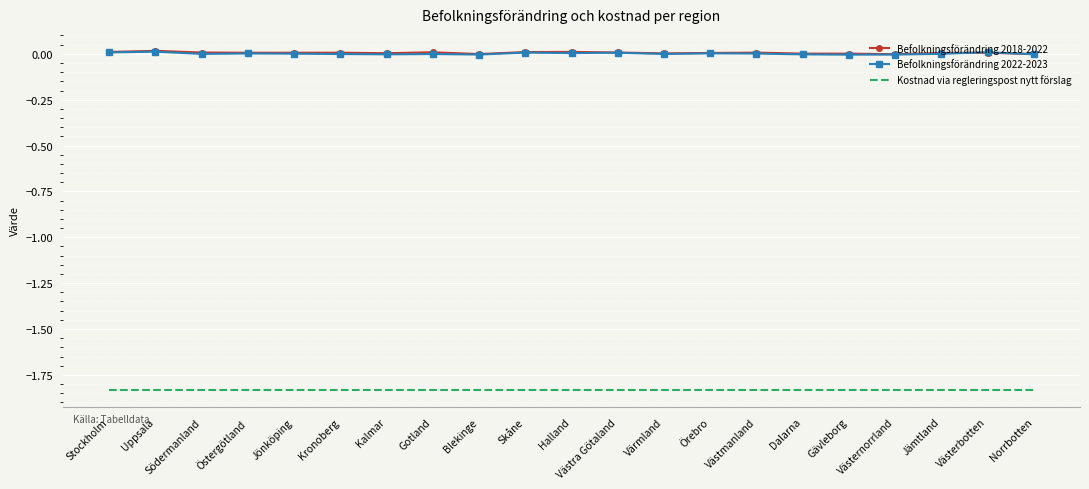

True or false: Kostnad via regleringspost nytt förslag and Befolkningsförändring 2018-2022 intersect in this chart.

False